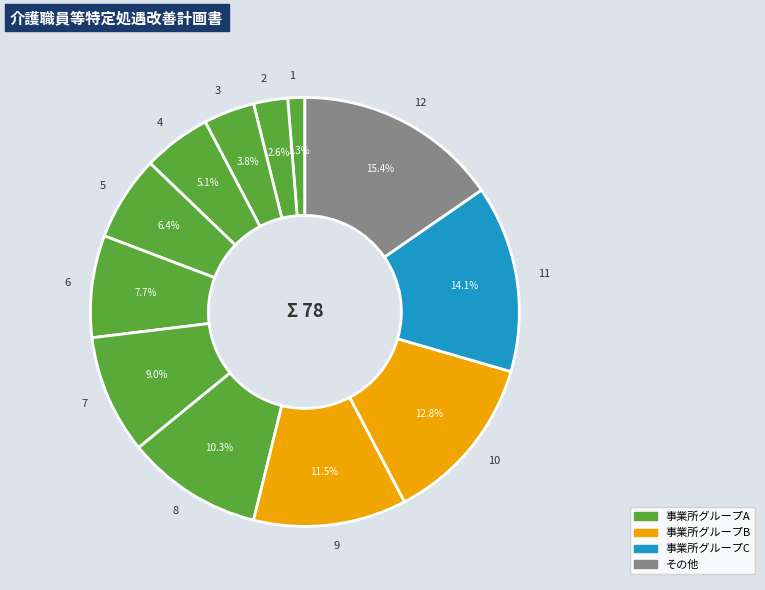

Does 9 account for over 50% of the chart?

No